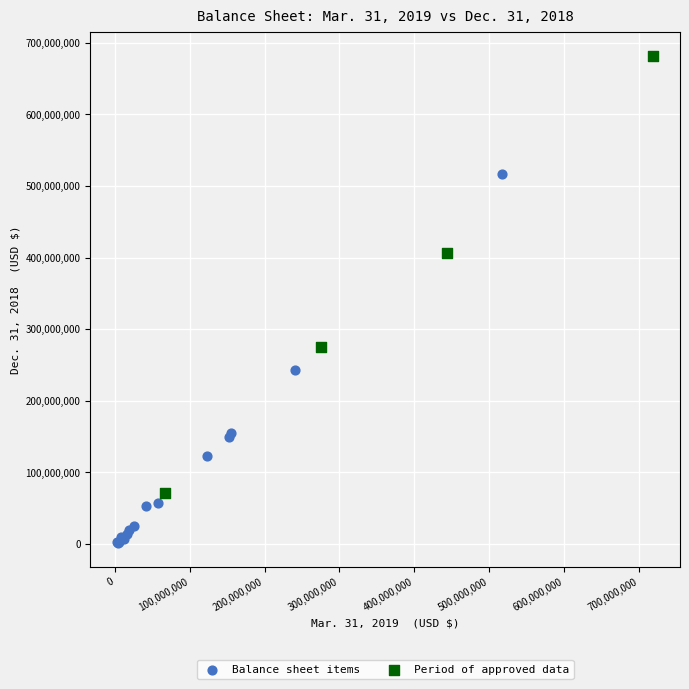

Which series has the widest spread of Y values?

Period of approved data